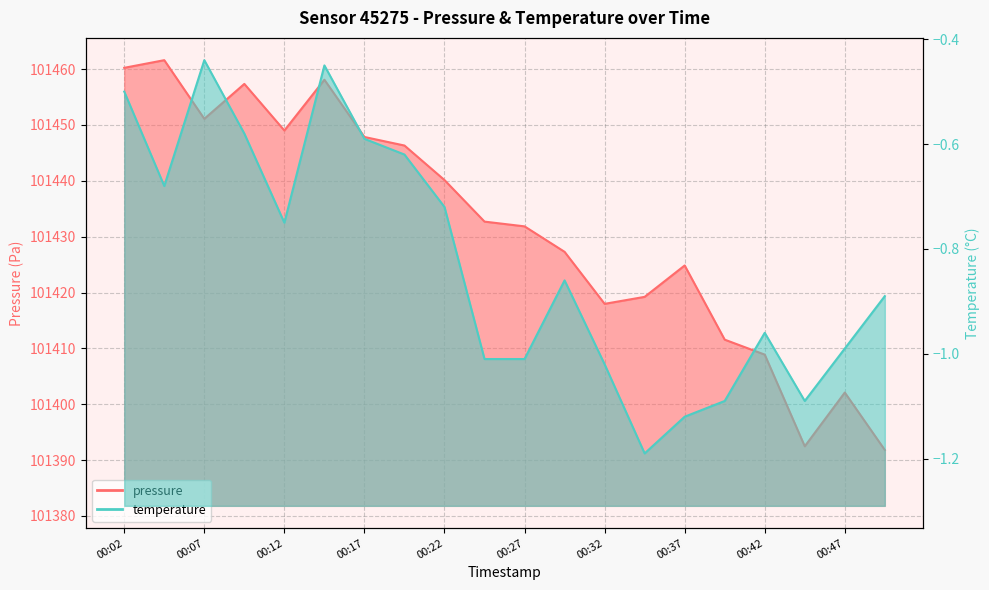

Which label corresponds to the largest value in the chart?

00:04